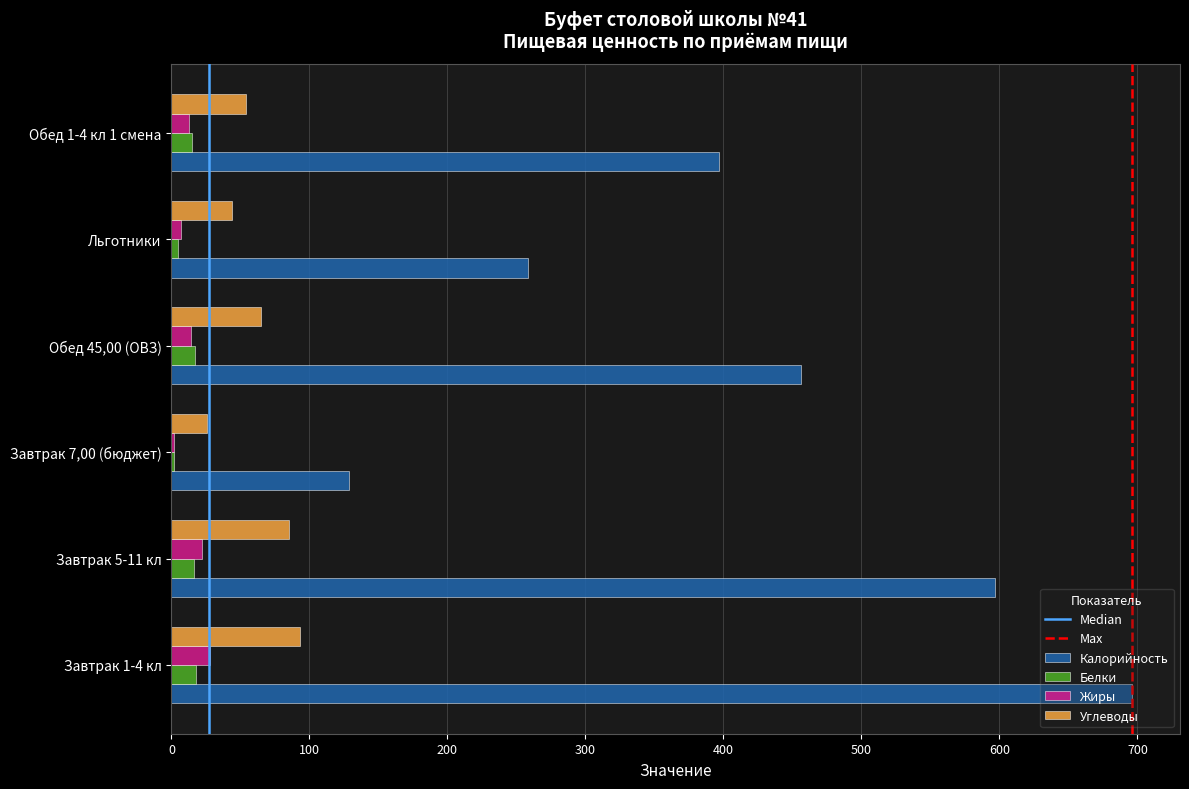

What is the sum of all Жиры values?

86